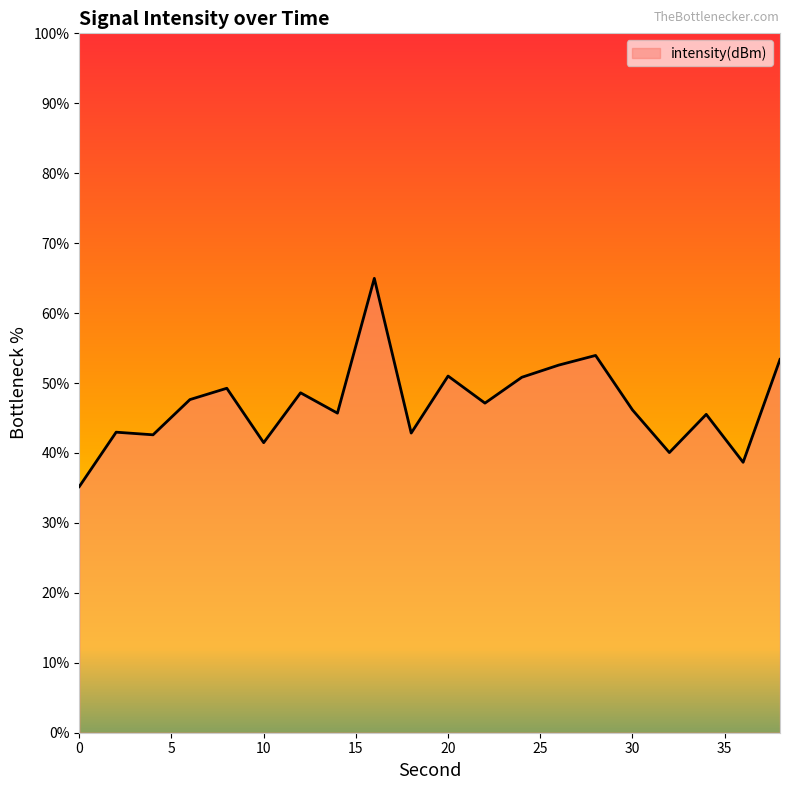

What is the minimum value shown in the chart?

35.2